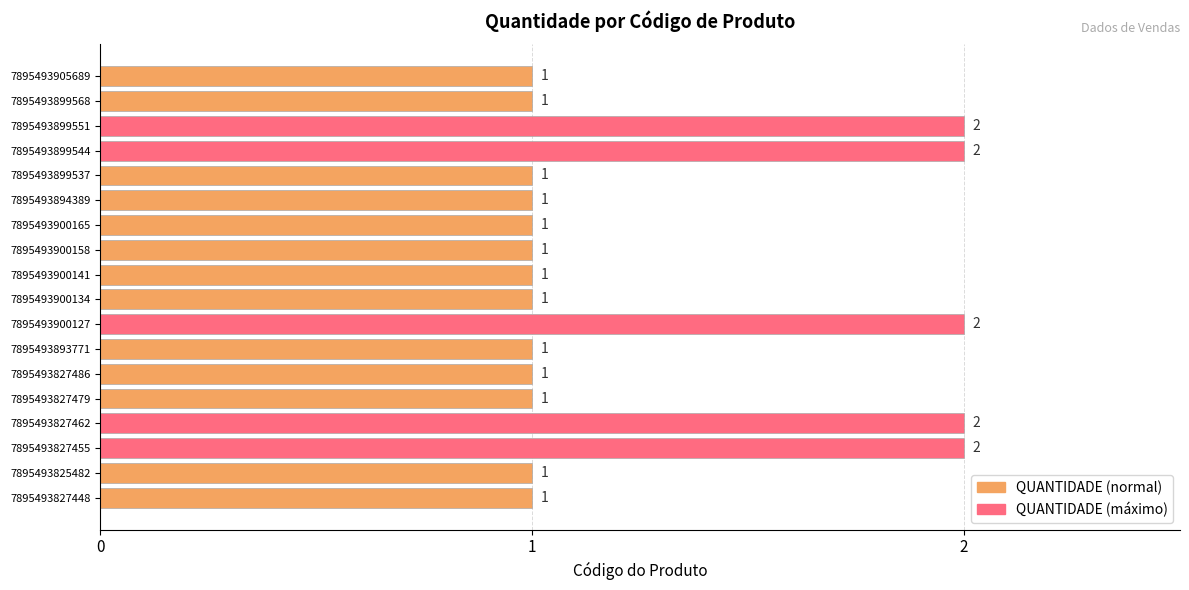

What is the minimum value shown in the chart?

1